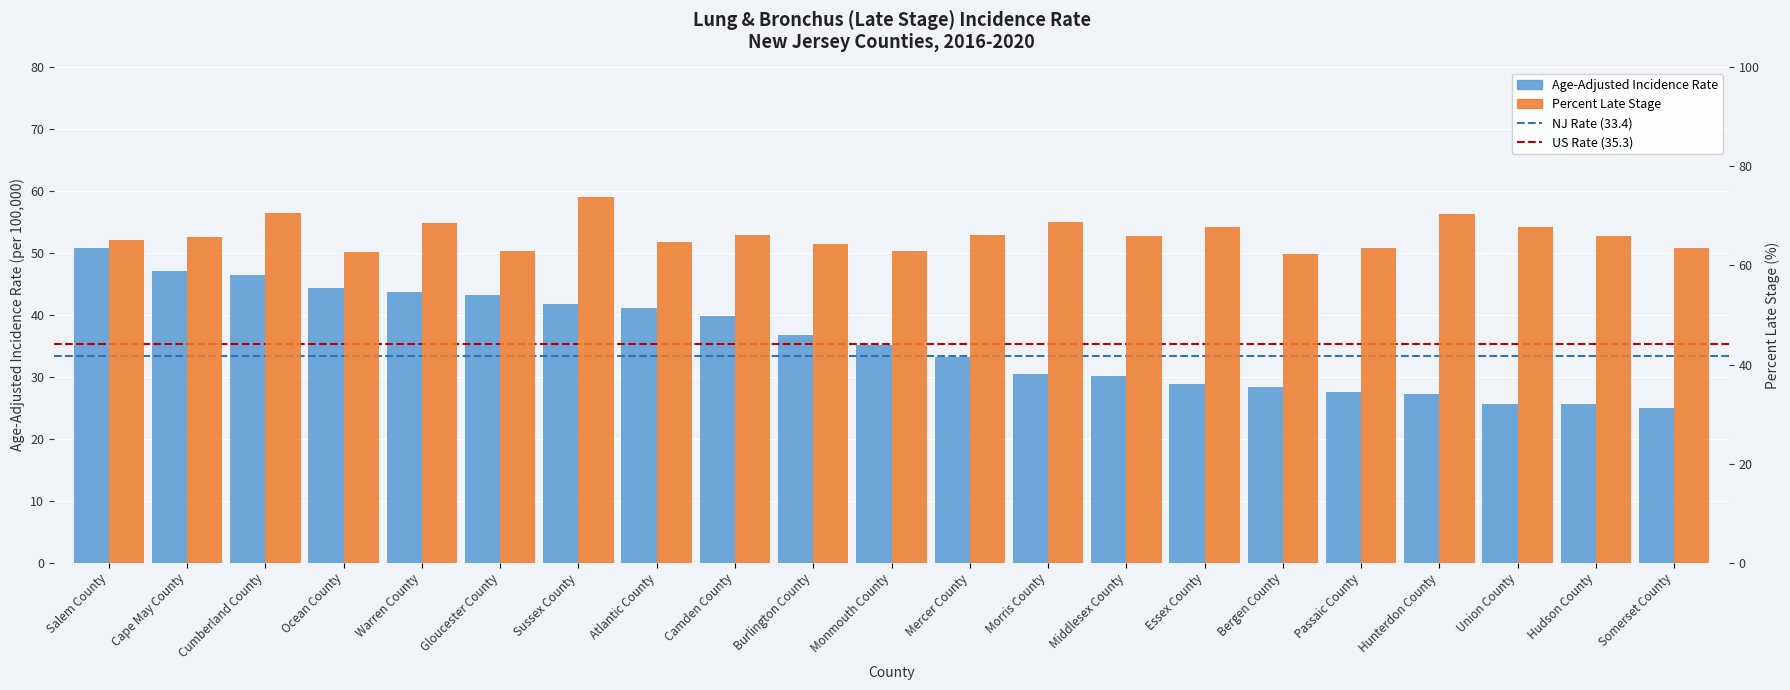

Which series has the largest total across all categories?

Percent Late Stage